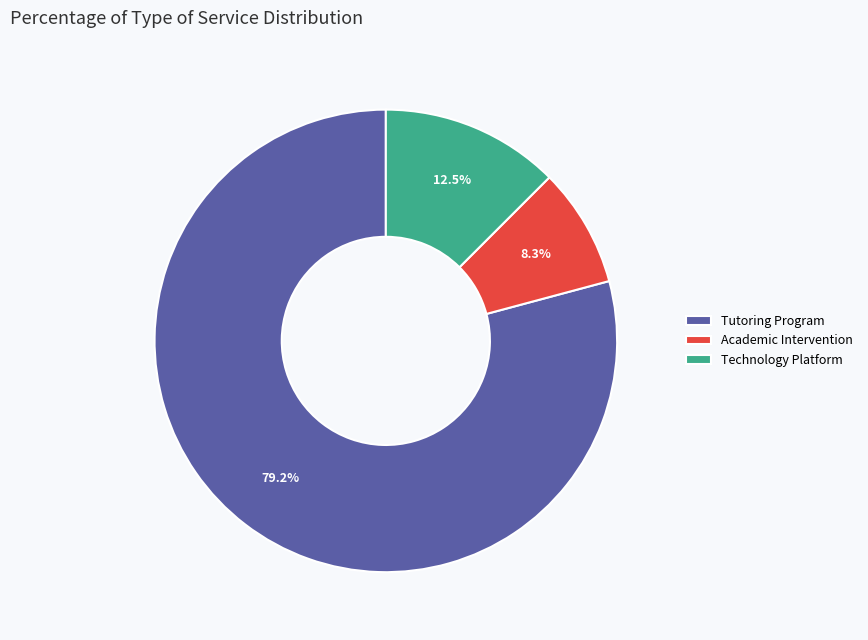

What is the smallest slice in the pie chart?

Academic Intervention